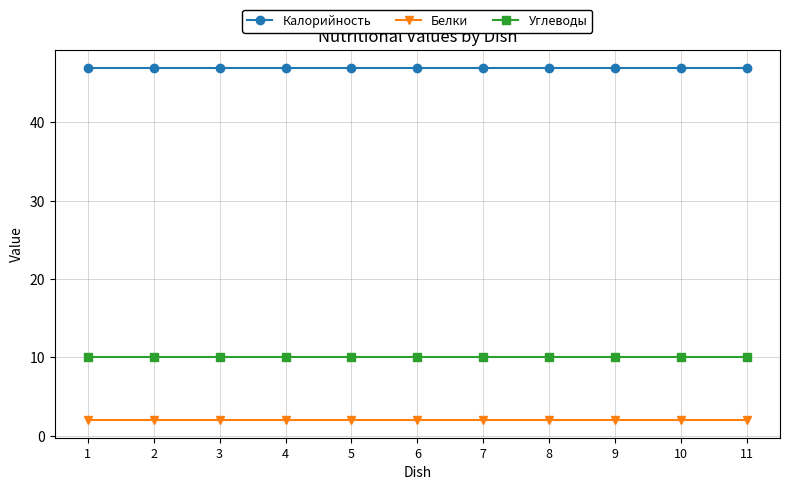

What is the maximum value for Калорийность?

47